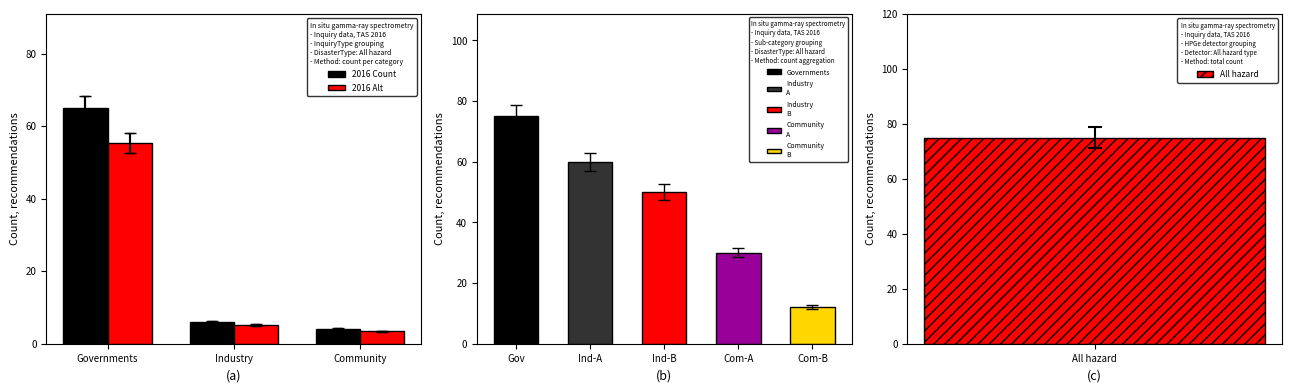

Is it true that 2016 Alt equals 55.2 at Governments?

True